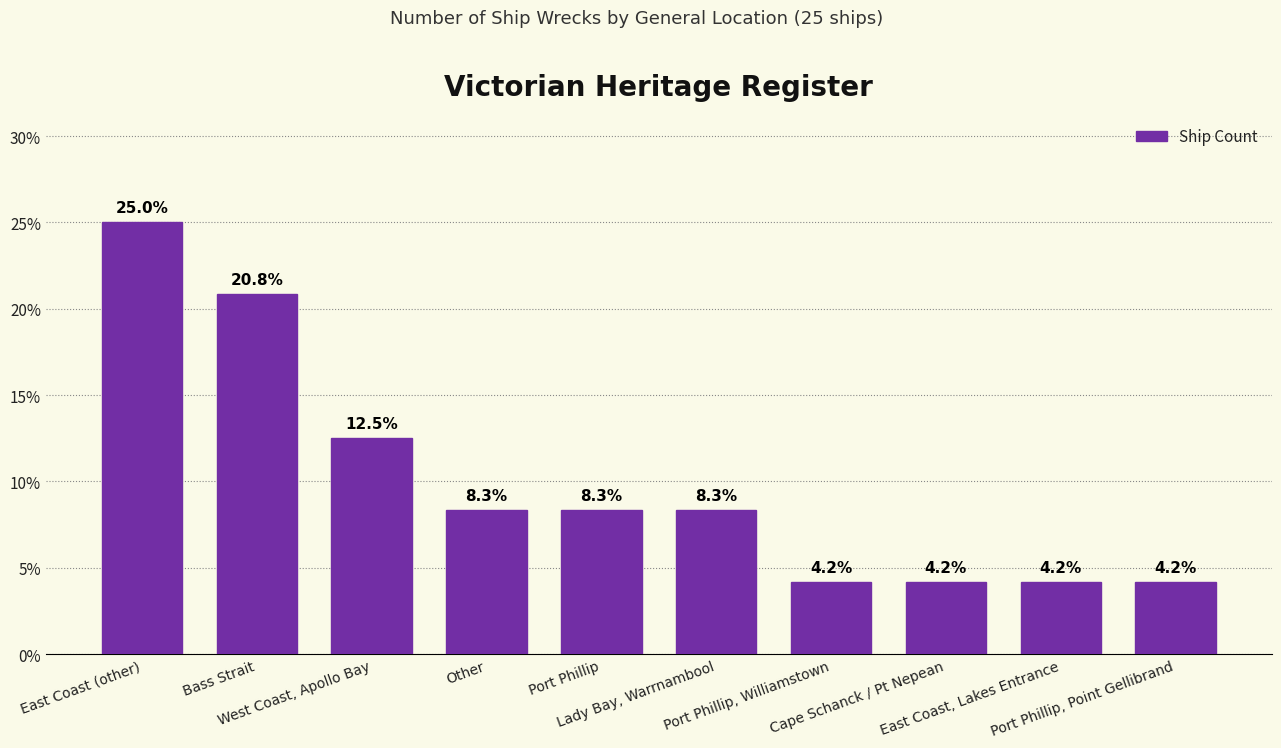

Approximately how many times larger is the value at Port Phillip, Point Gellibrand compared to West Coast, Apollo Bay?

0.3